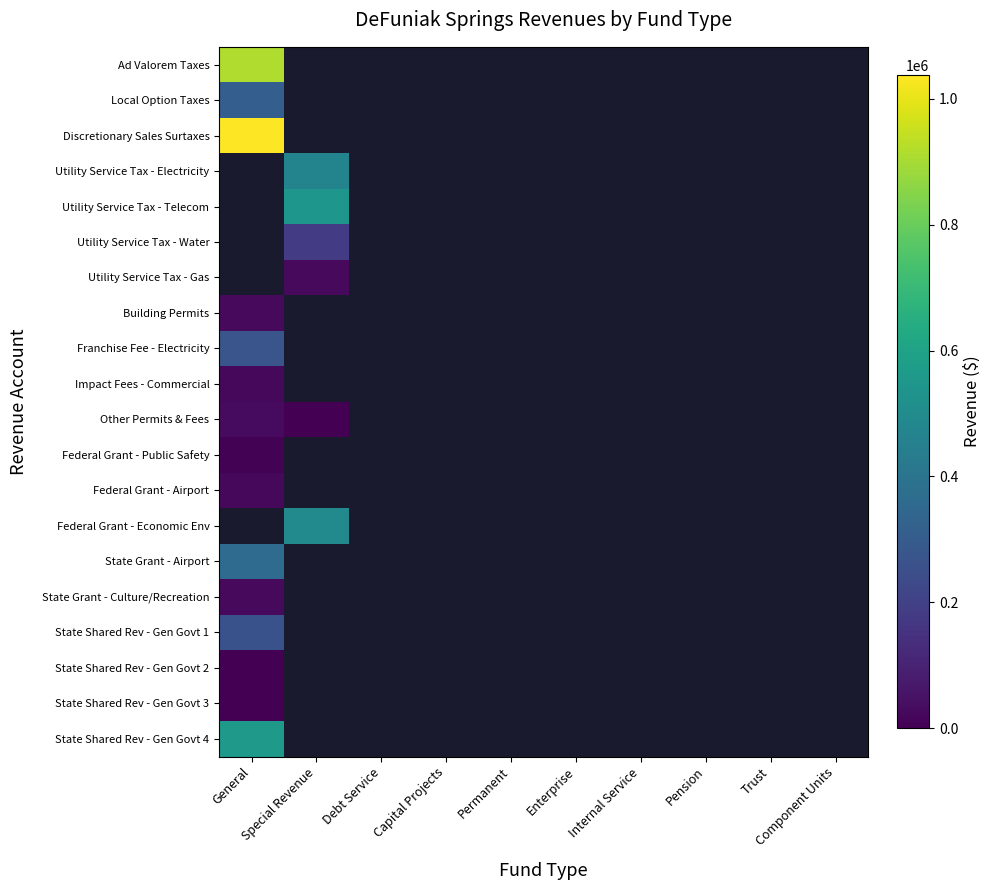

What is the smallest value displayed?

2096.0